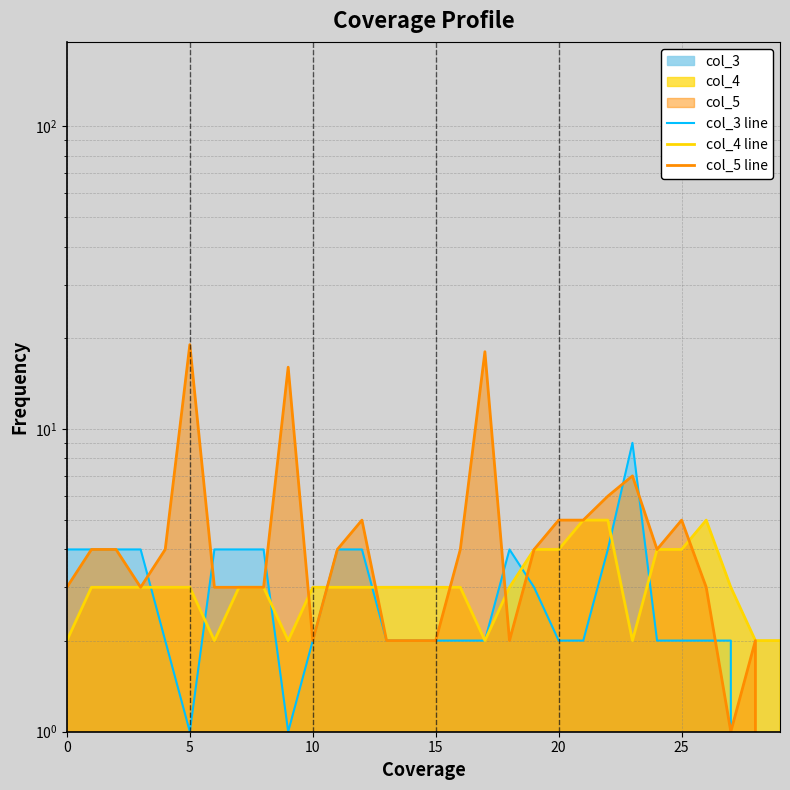

What is the average value of the col_4 line series?

3